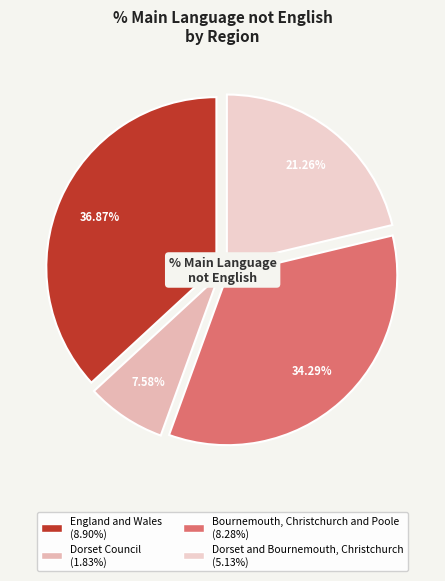

Which has a higher value, Bournemouth, Christchurch and Poole or Dorset Council?

Bournemouth, Christchurch and Poole